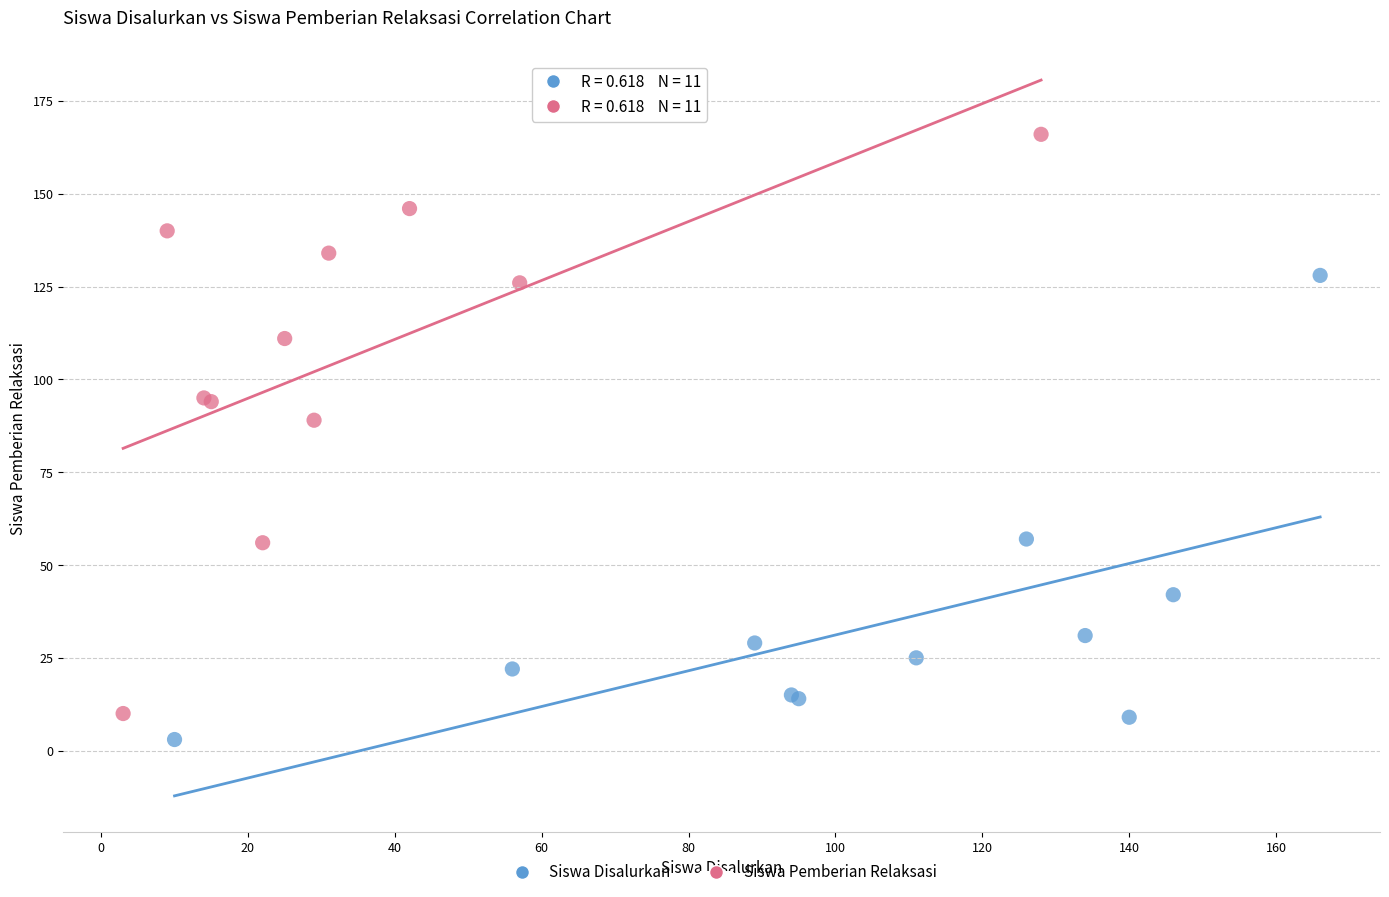

Which series has the largest Y range (max minus min)?

Siswa Pemberian Relaksasi